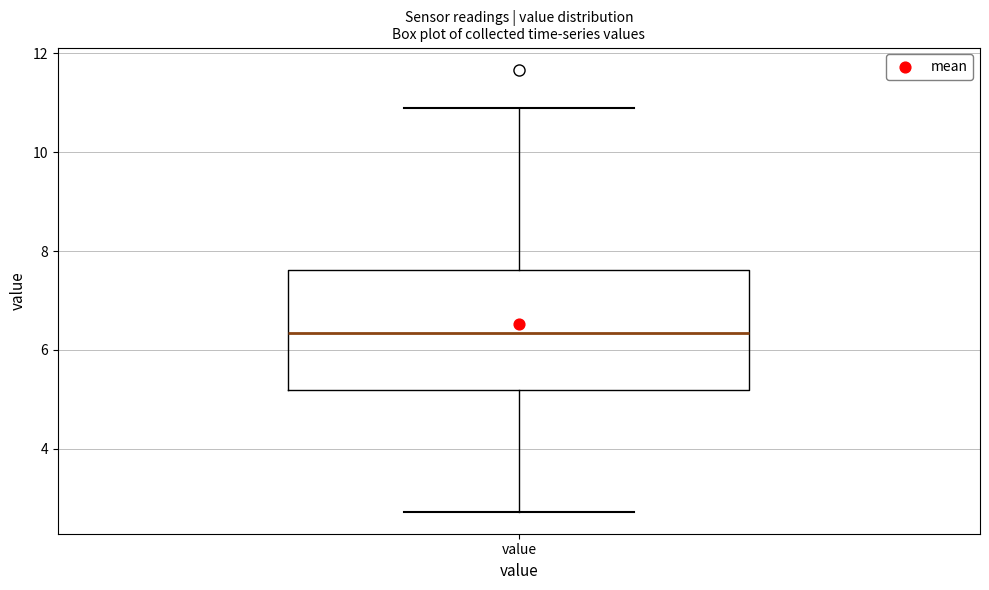

Transcribe this box plot: give where the median line is, the range the box spans, and where the two whiskers end, as read against the y-axis. The values are not printed on the chart, so give them approximately, as read against the axis.

median 6.4, box 5.2 to 7.6, whiskers 2.8 to 11.0